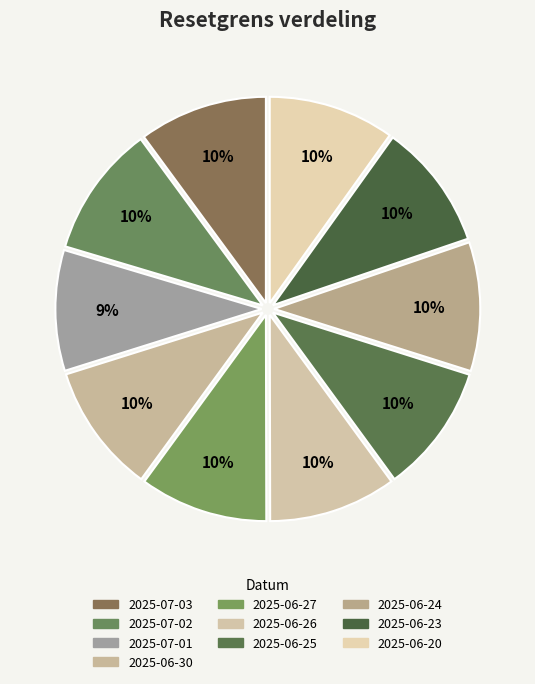

What is the total percentage of 2025-07-02 and 2025-06-26?

20.3%